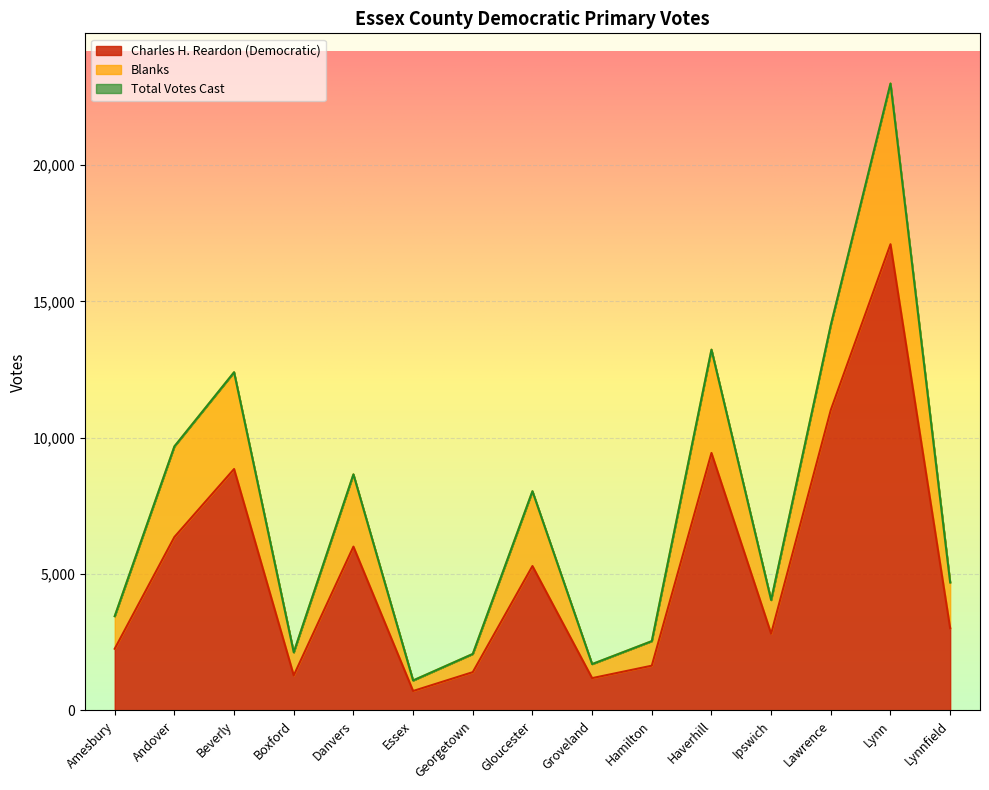

What is the sum of the Charles H. Reardon (Democratic) values at Hamilton and Ipswich?

4455